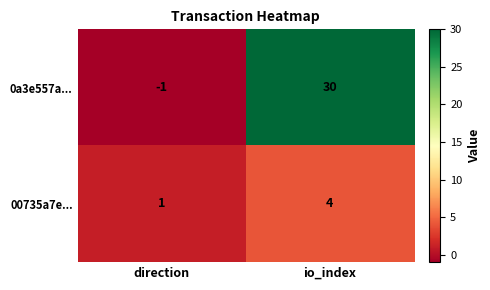

What is the difference between the 00735a7e... values at direction and io_index?

3